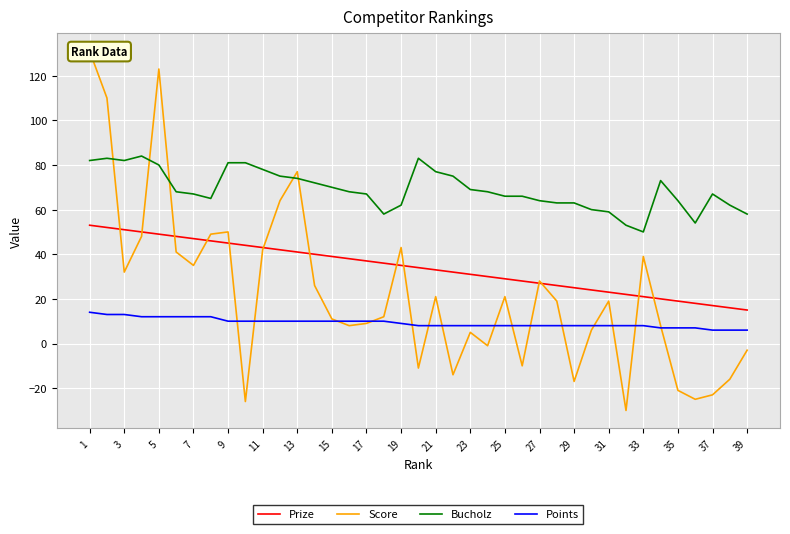

The value of Points at 27 is 14. True or false?

False